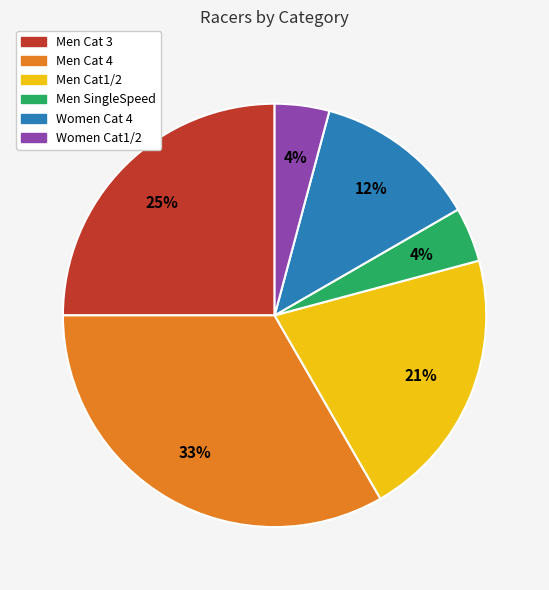

Is the sum of Men Cat 4 and Men SingleSpeed greater than half?

No